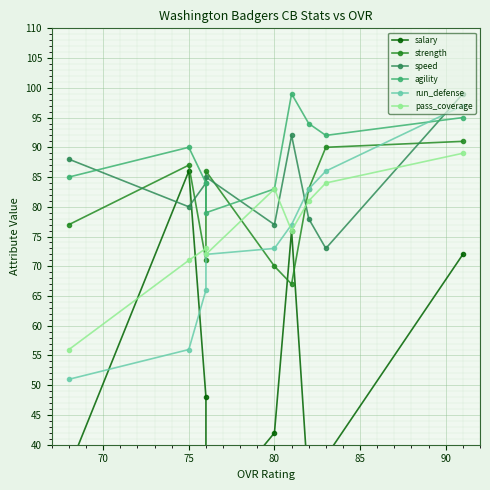

How many data points in speed are above 84?

4